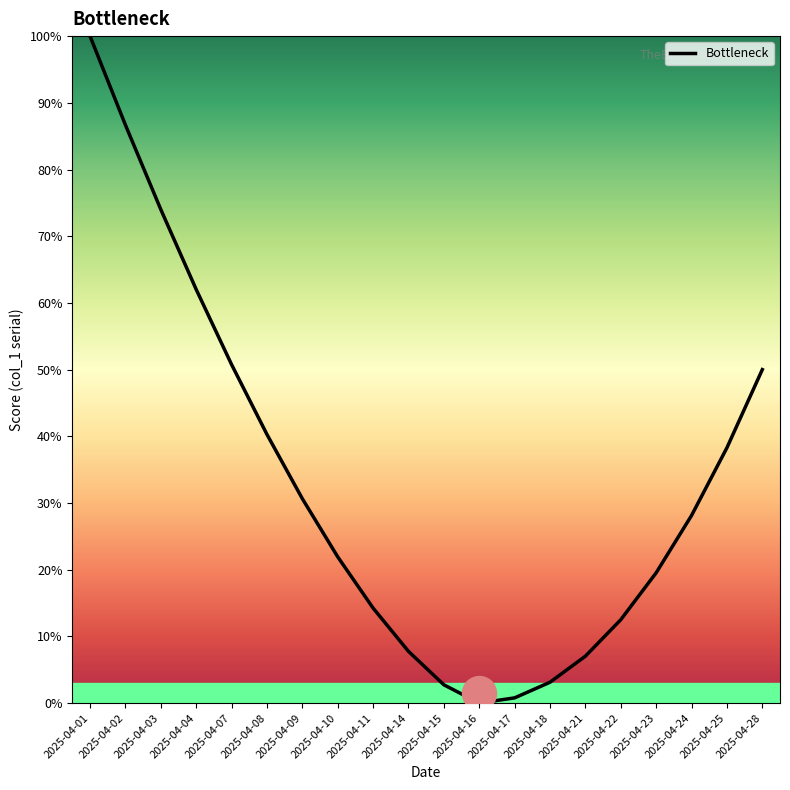

Approximately how many times larger is the value at 2025-04-02 compared to 2025-04-24?

3.1